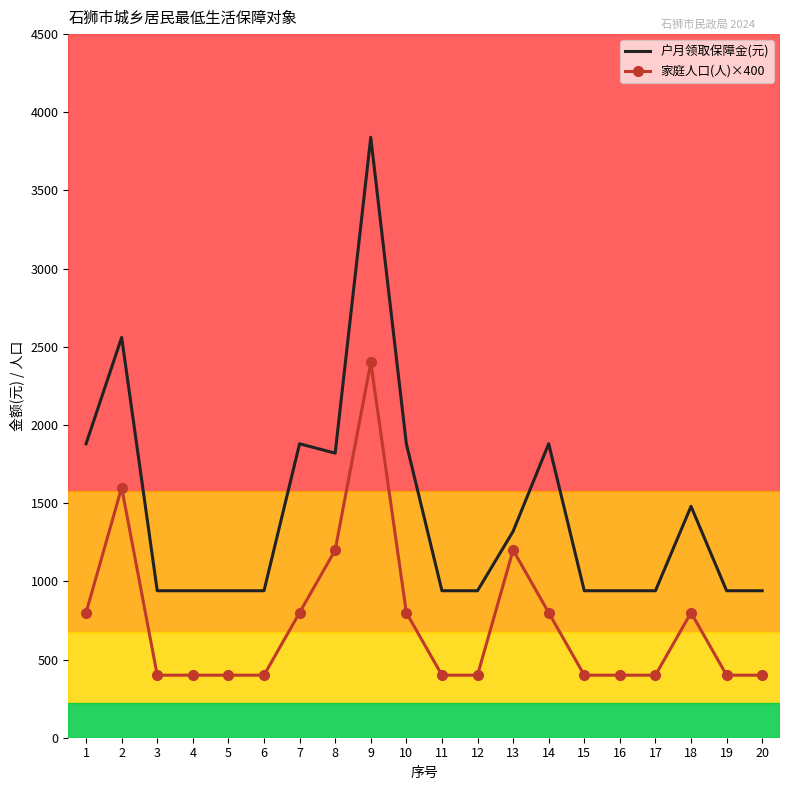

True or false: 户月领取保障金(元) and 家庭人口(人)×400 intersect in this chart.

False